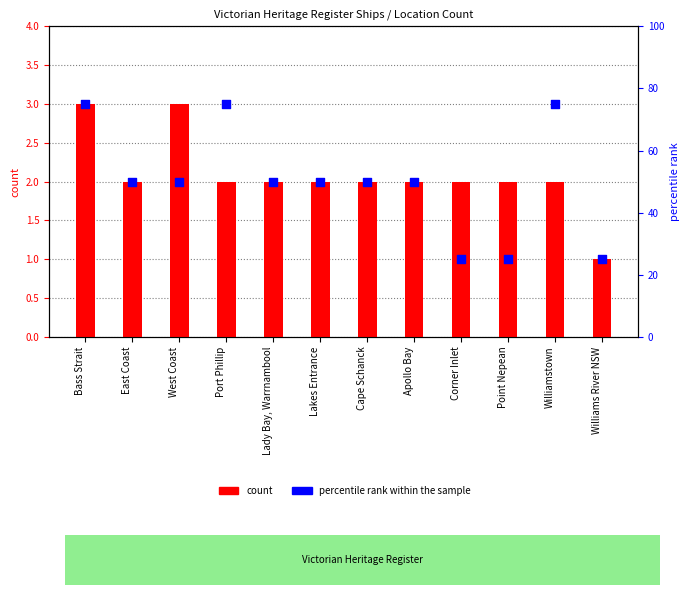

At which category is the sum across all series the highest?

Bass Strait